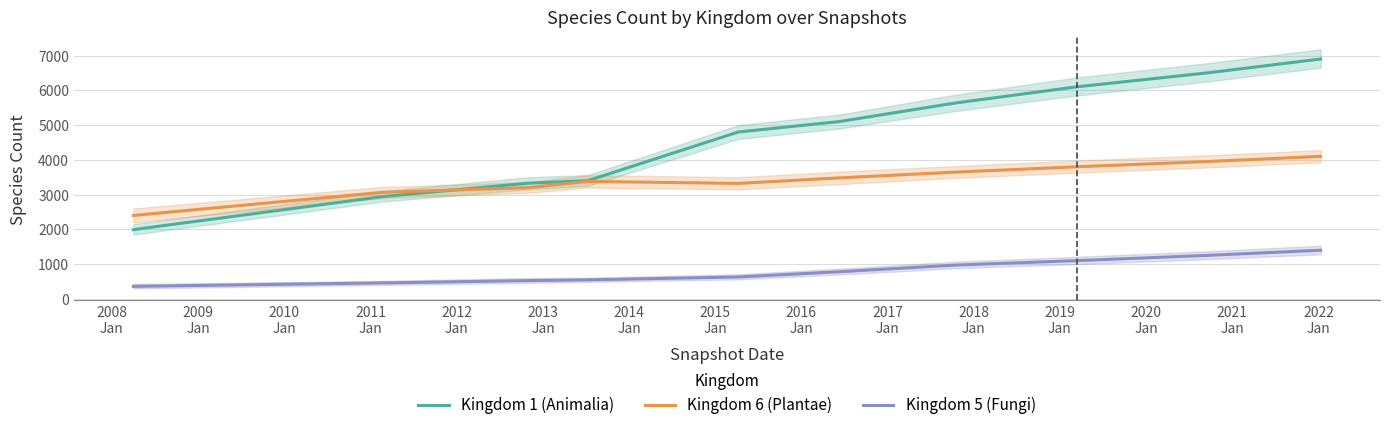

True or false: Kingdom 1 (Animalia) and Kingdom 5 (Fungi) intersect in this chart.

False